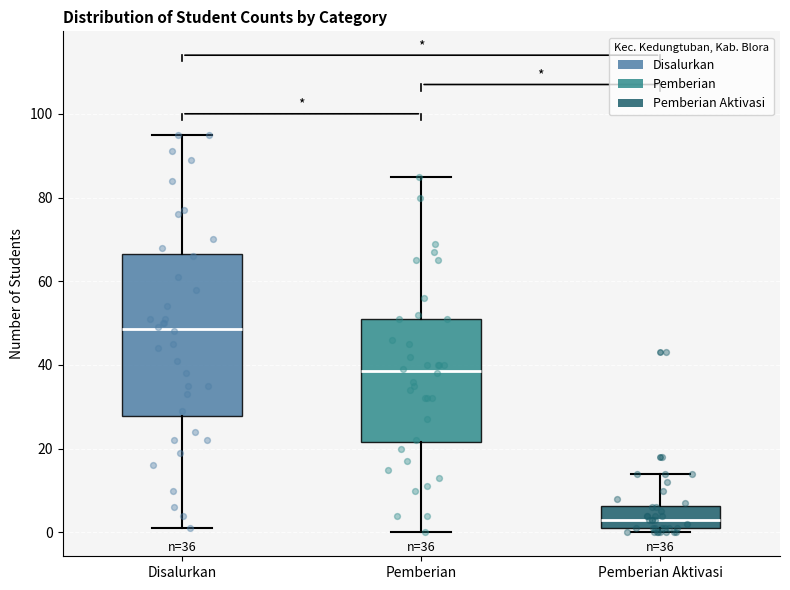

Which box is the tallest, from its lower edge to its upper edge?

Disalurkan